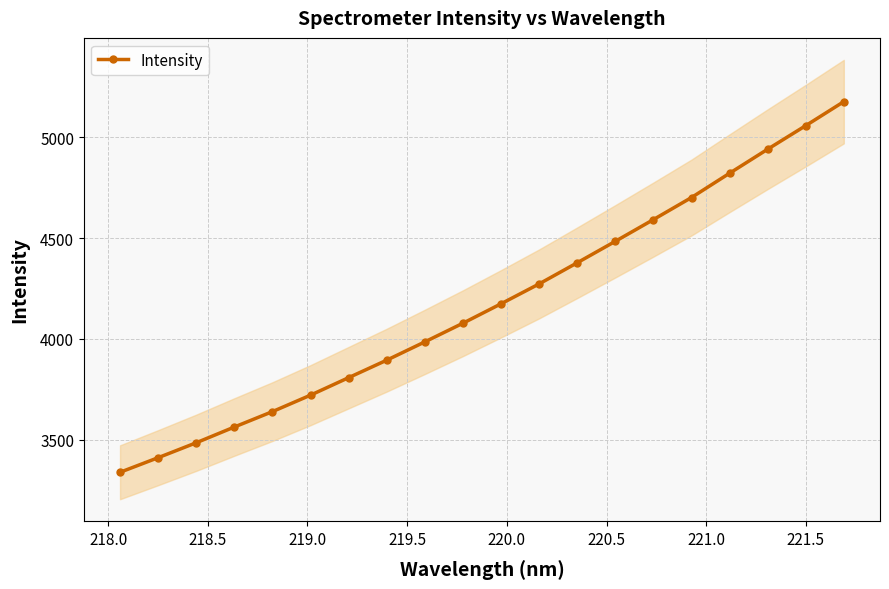

What is the minimum value for Intensity?

3339.0